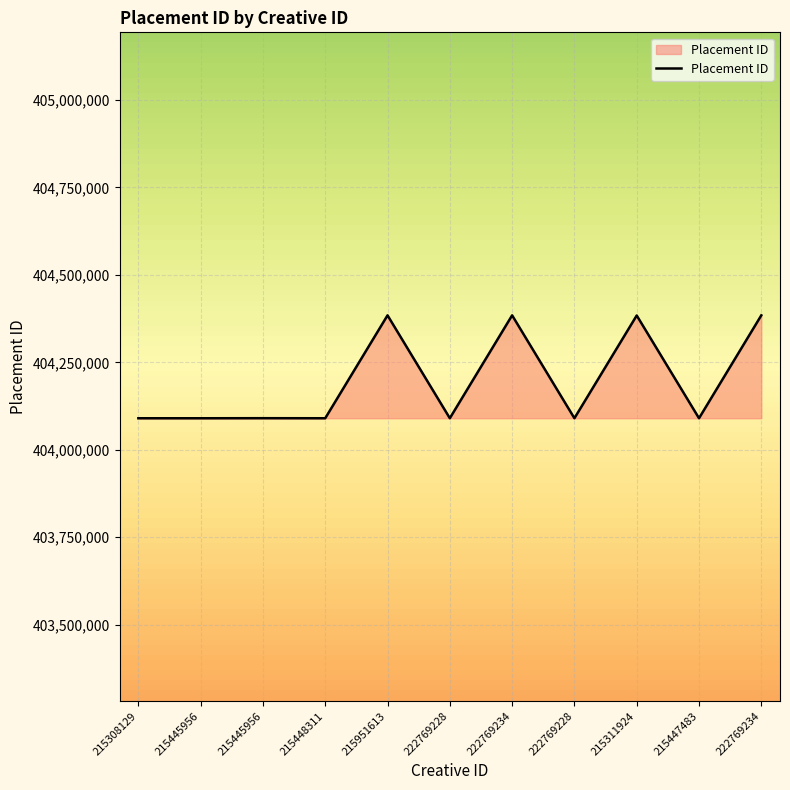

How many lines are shown in the chart?

1